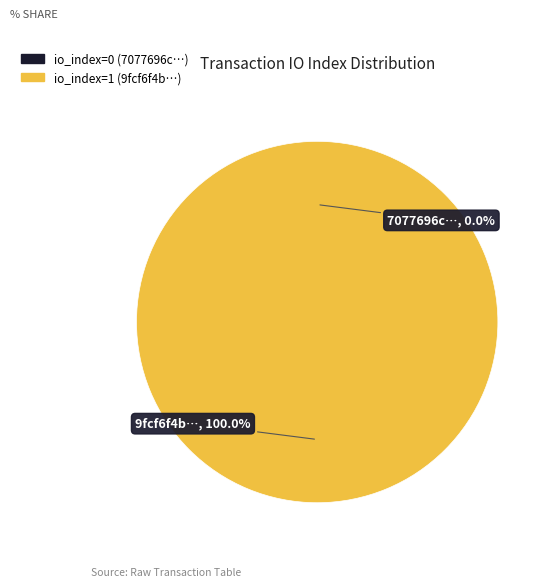

True or false: tx_hash_0 (io_index=0) accounts for 0% of the total.

True